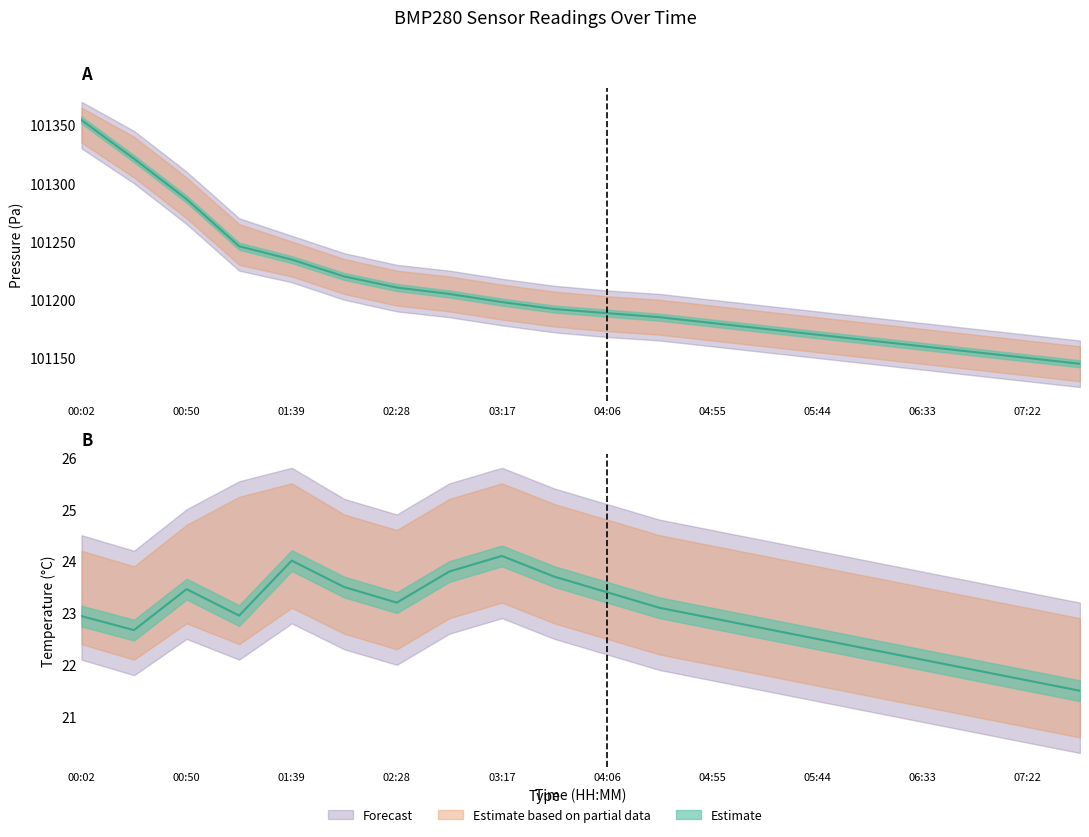

What is the maximum value shown in the chart?

101370.0